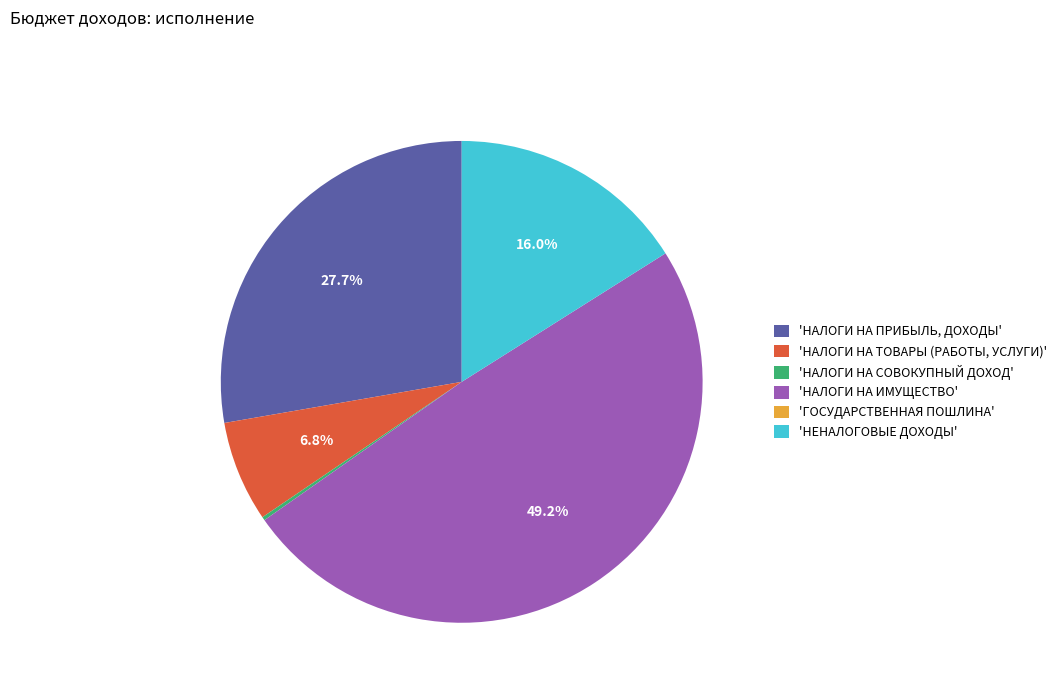

Is there any slice that represents more than half of the pie?

No